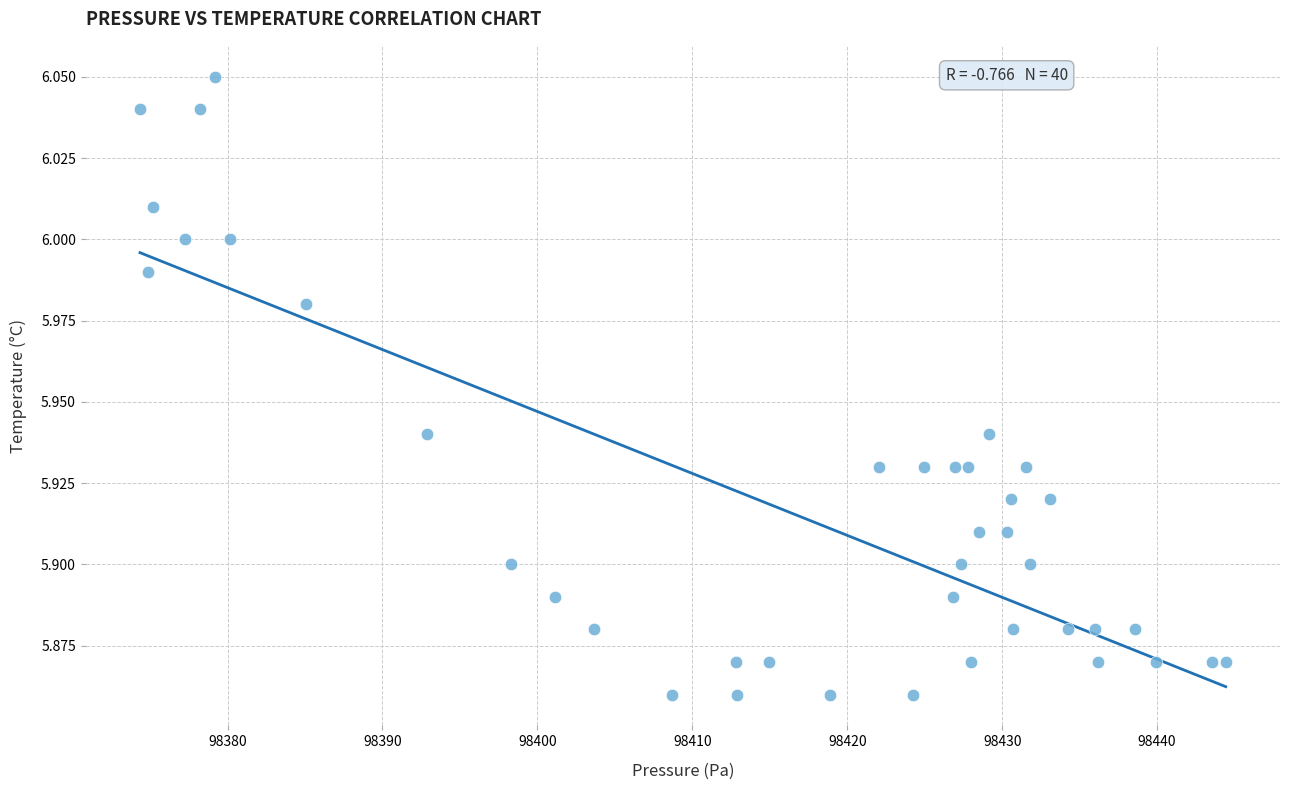

What is the range of X values (max minus min)?

70.1